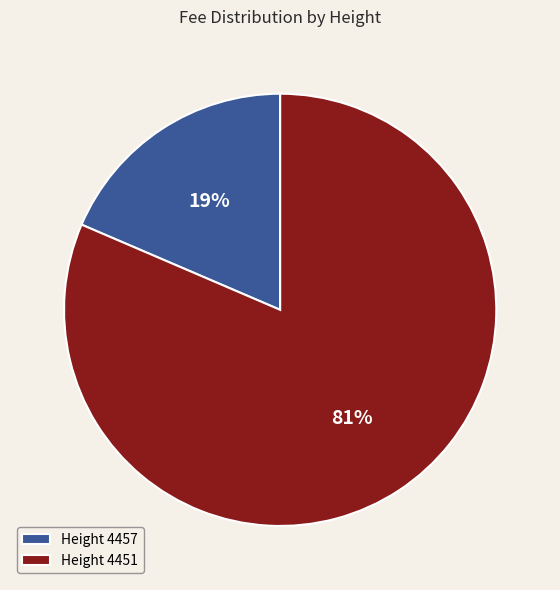

Is it true that Height 4457 is 19% of the pie?

True